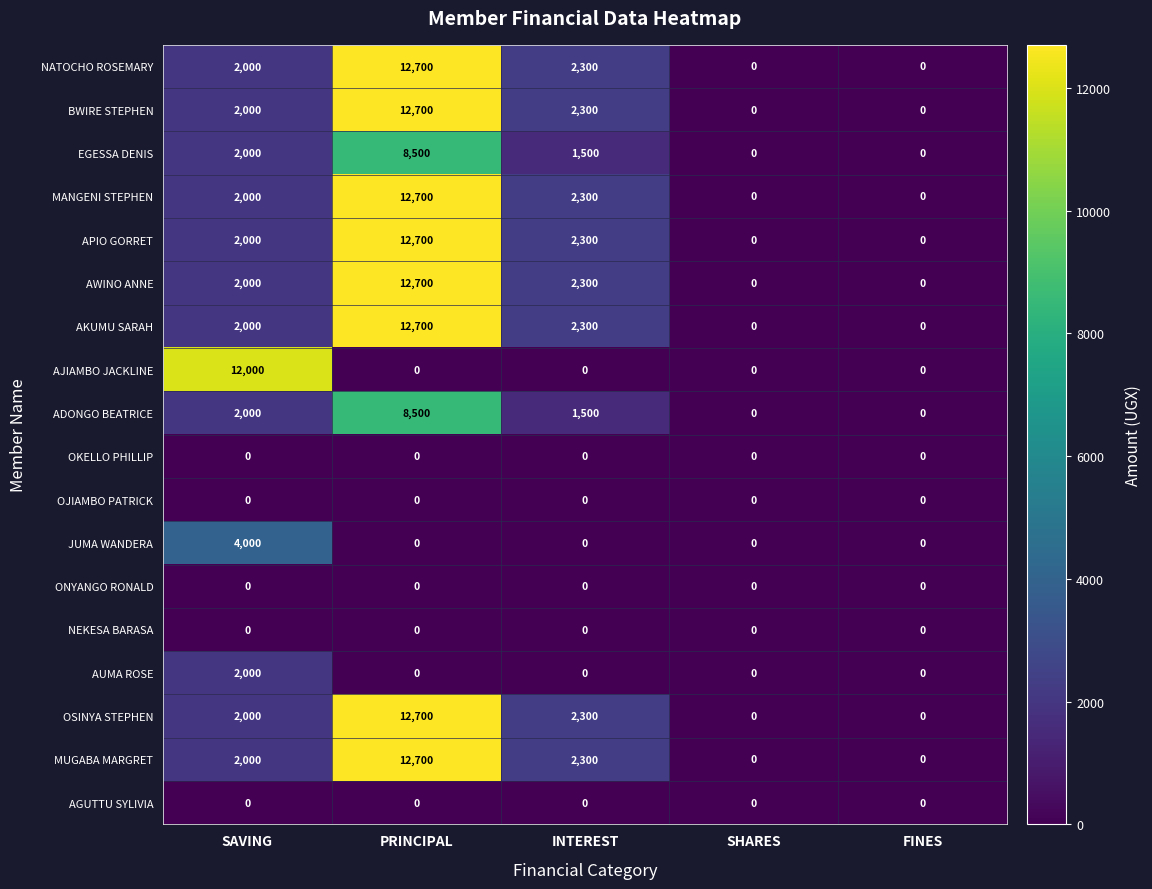

Is the value of MUGABA MARGRET at SHARES greater than the value of OSINYA STEPHEN at SAVING?

No